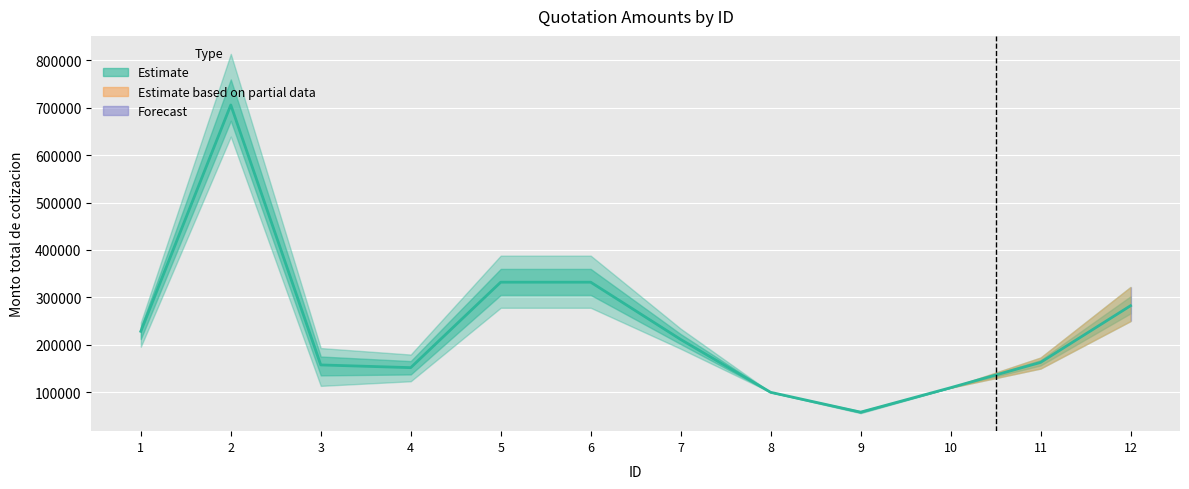

True or false: Max has a value of 291757.3 at 4.

False